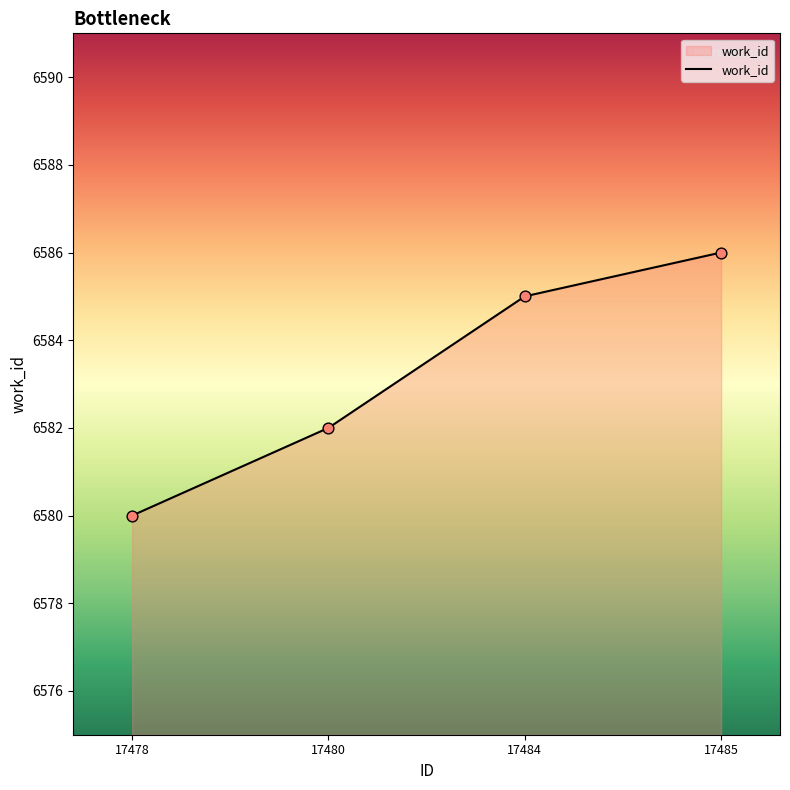

What is the change in value from 17478 to 17480?

+2